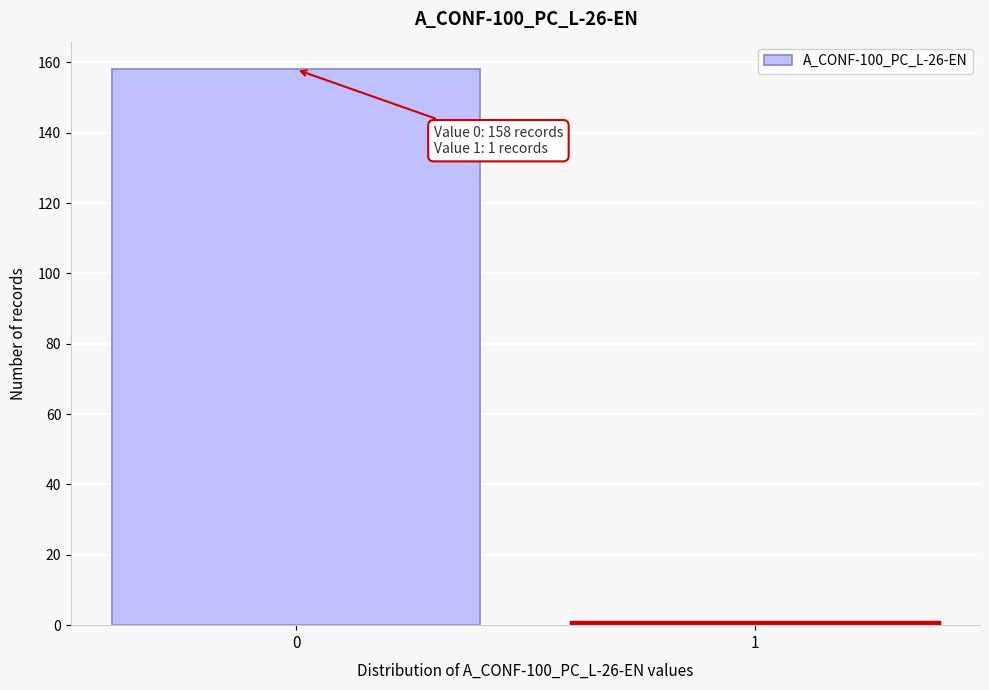

Reading right to left, what are all the values shown in this chart?

1	158